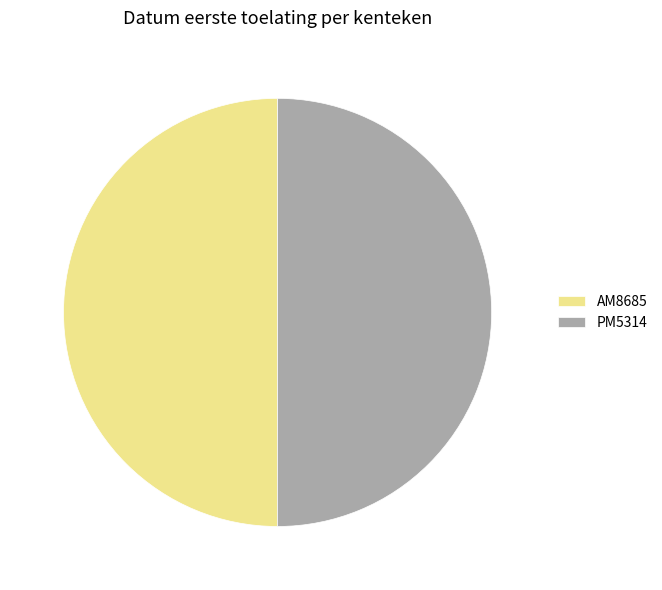

Do AM8685 and PM5314 together represent more than half of the pie?

Yes